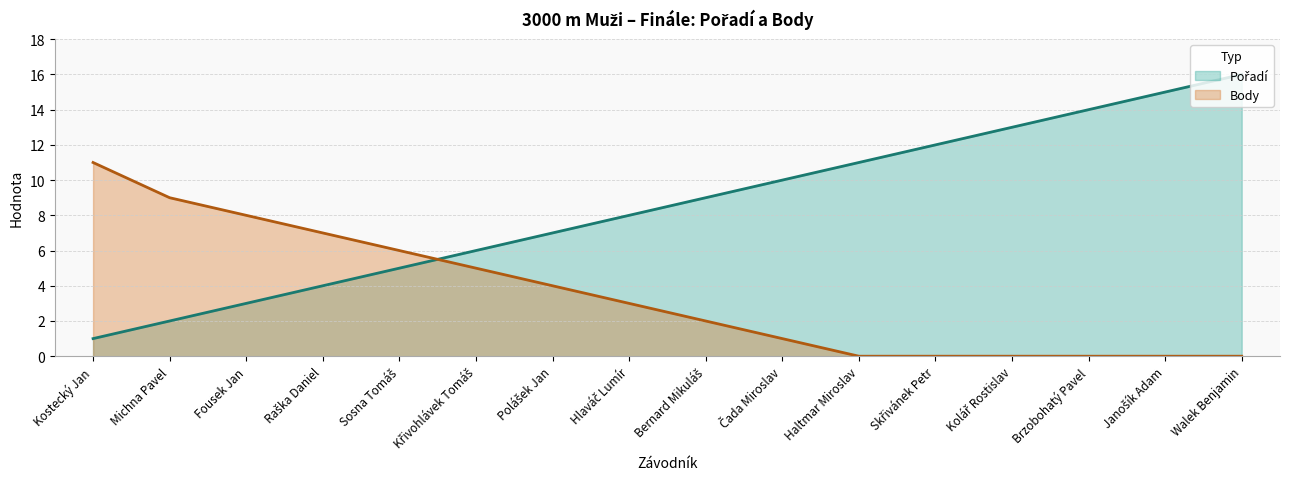

Which series changed the most between Michna Pavel and Skřivánek Petr?

Pořadí